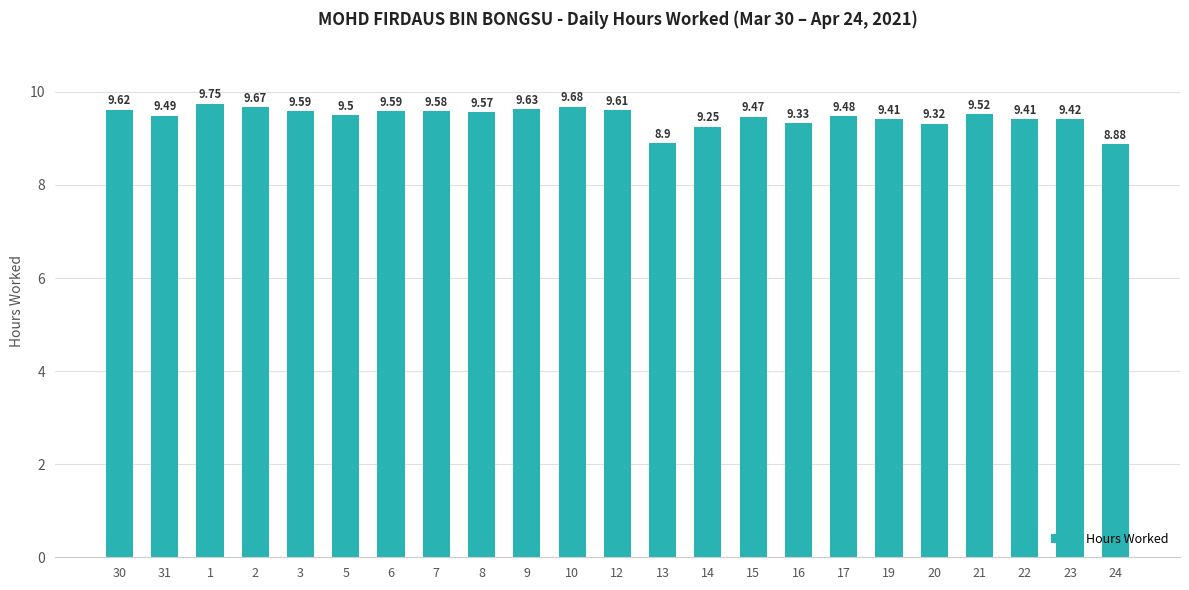

What is the sum of all values?

217.7